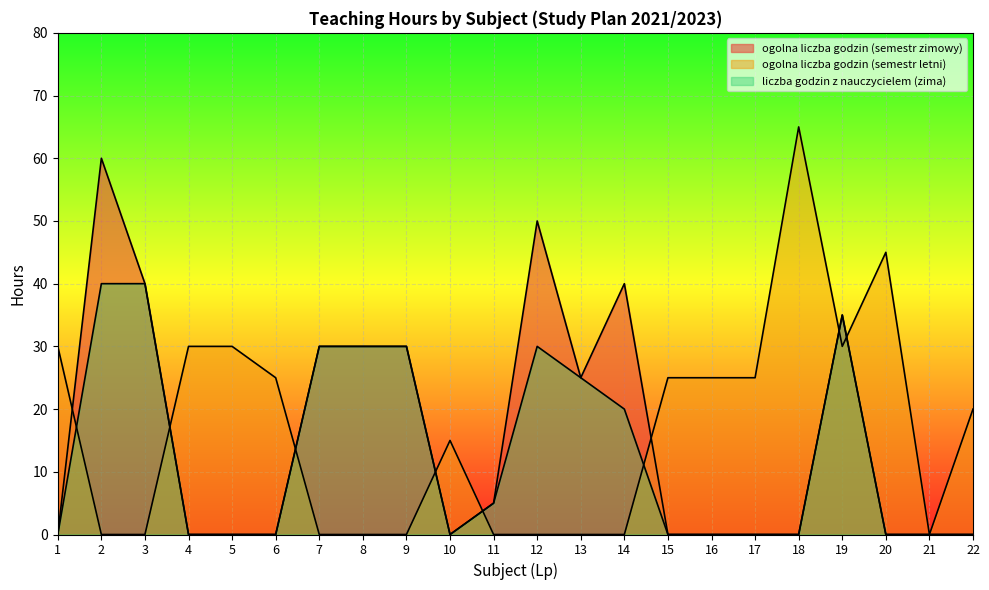

In liczba godzin z nauczycielem (zima), how many points are higher than both neighbors (excluding endpoints)?

2